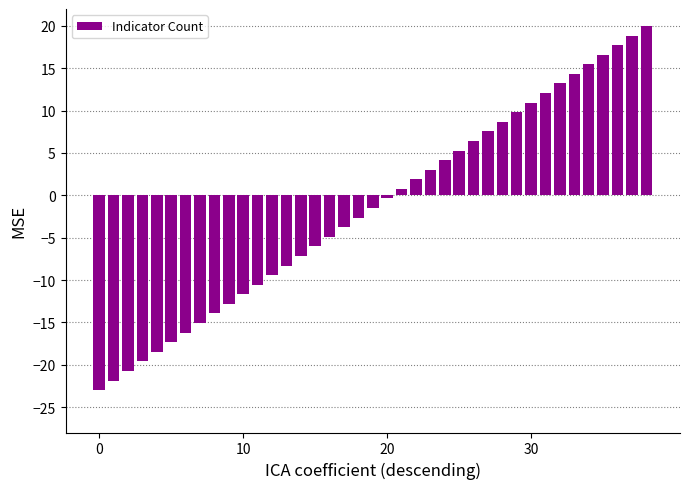

What is the sum of all values?

-58.5